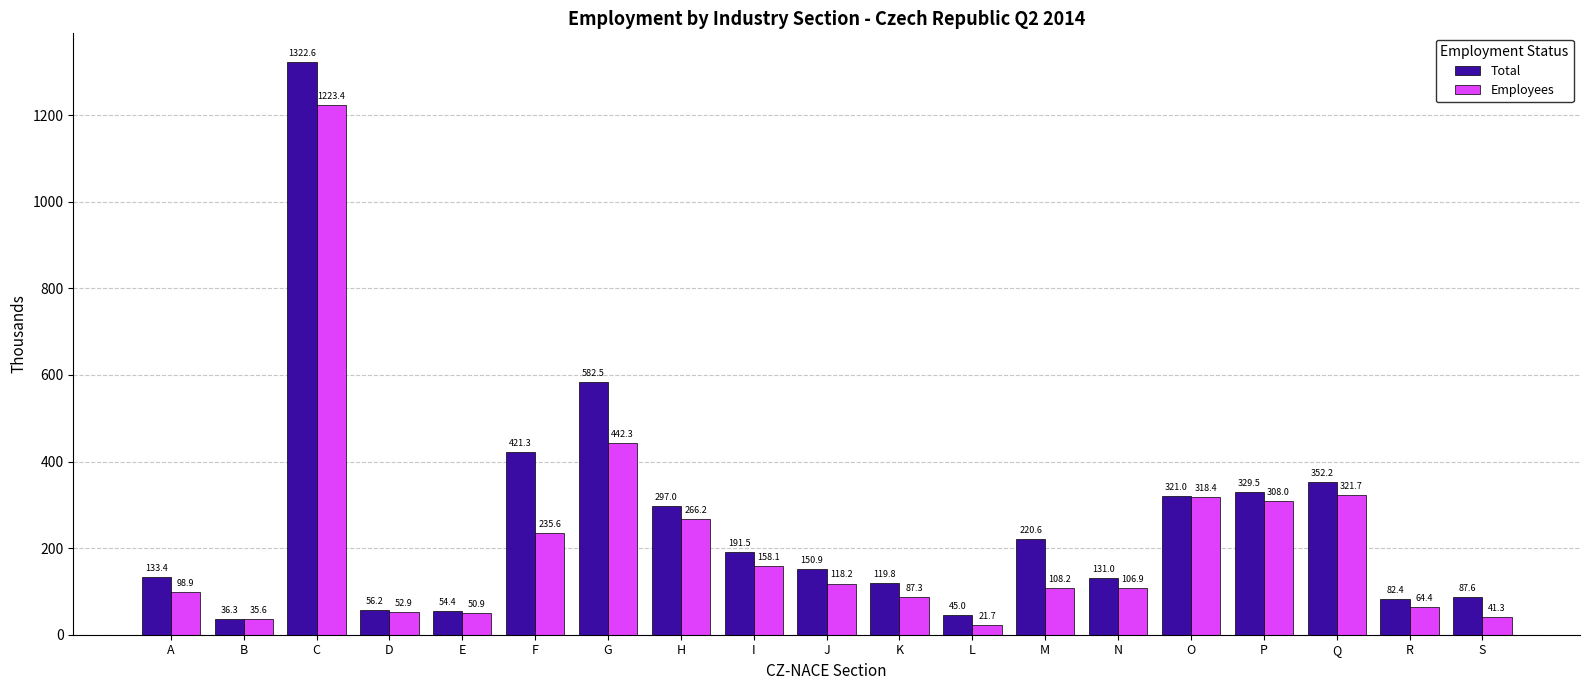

How many categories are shown in the chart?

19